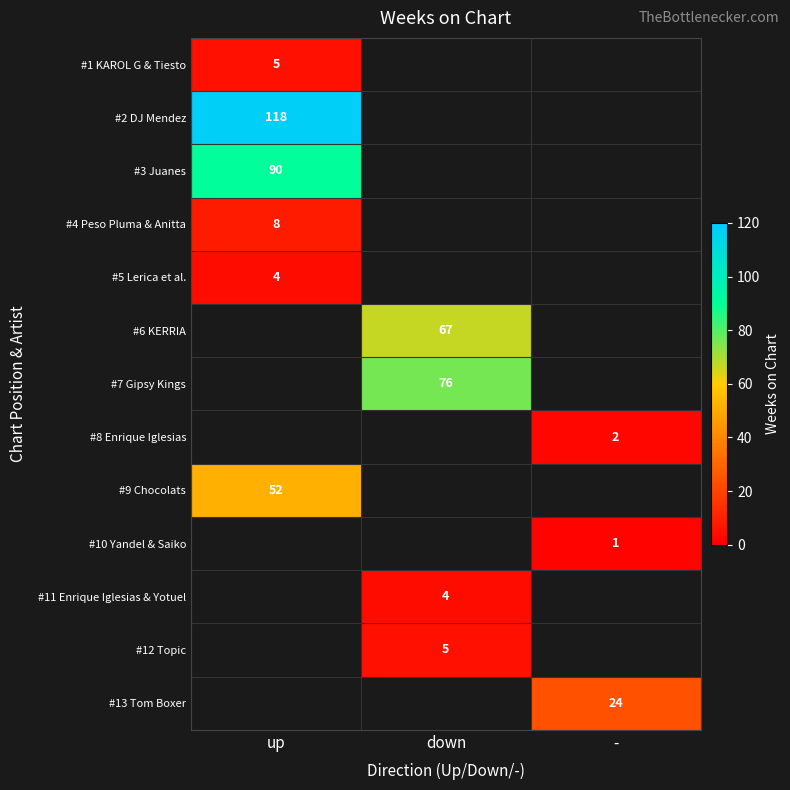

At how many categories does at least one series exceed 45?

2